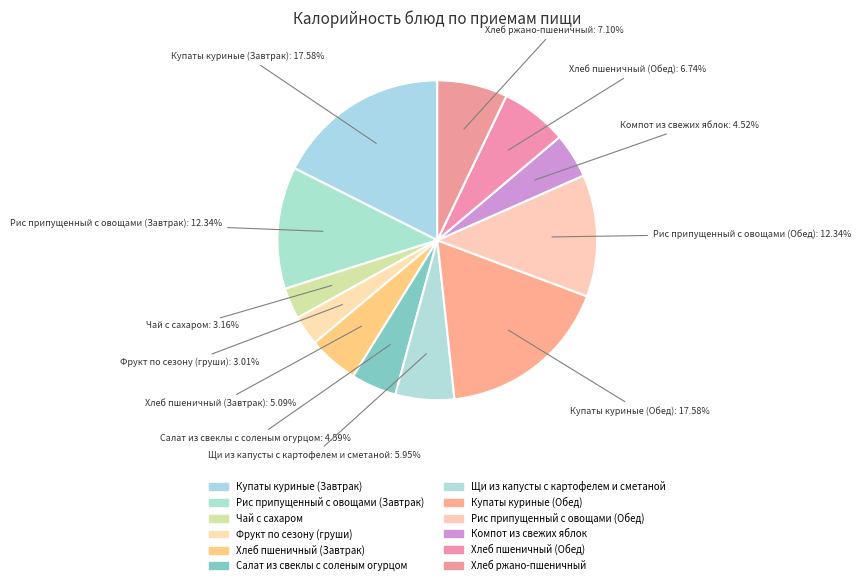

Count the number of slices in the pie.

12